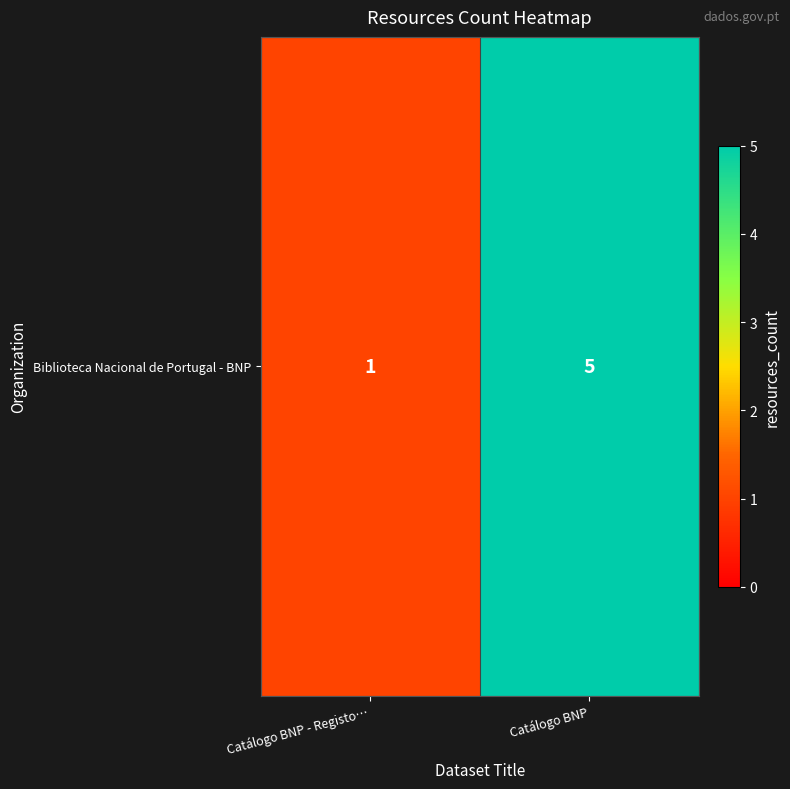

Reading left to right, what are all the values shown in this chart?

Catálogo BNP - Registo…=1	Catálogo BNP=5